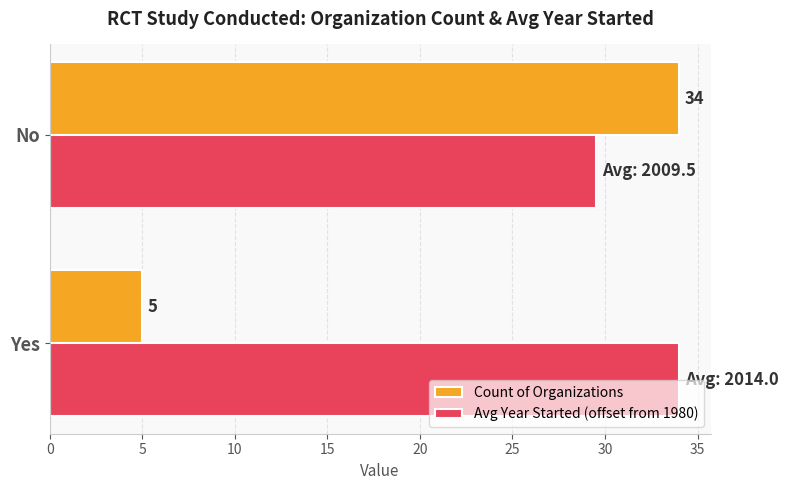

What are all the series names shown in the legend?

Count of Organizations, Avg Year Started (offset from 1980)